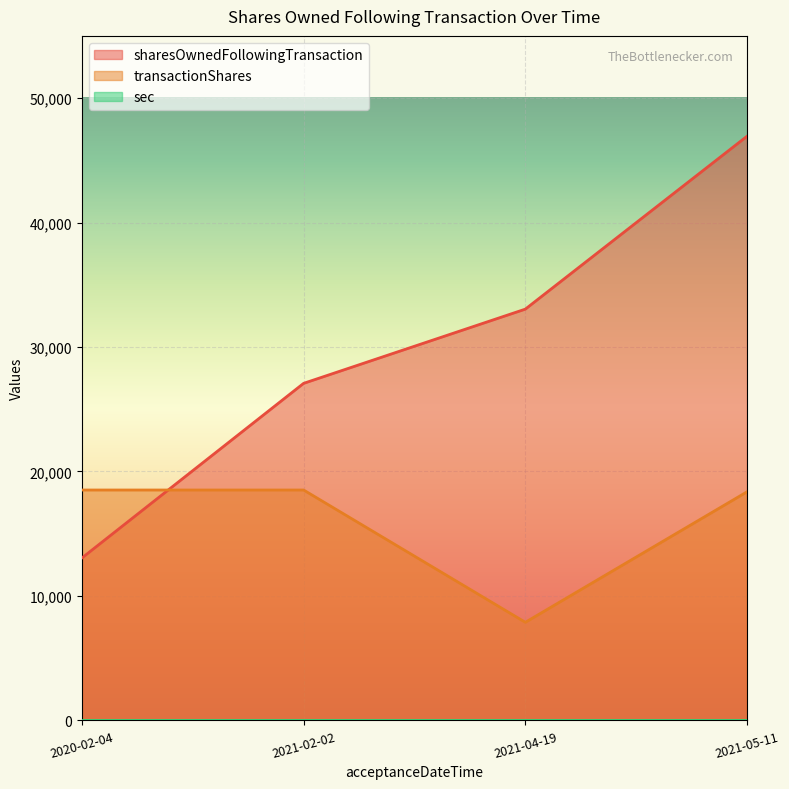

Is the value of sharesOwnedFollowingTransaction at 2021-04-19 greater than the value of transactionShares at 2020-02-04?

Yes